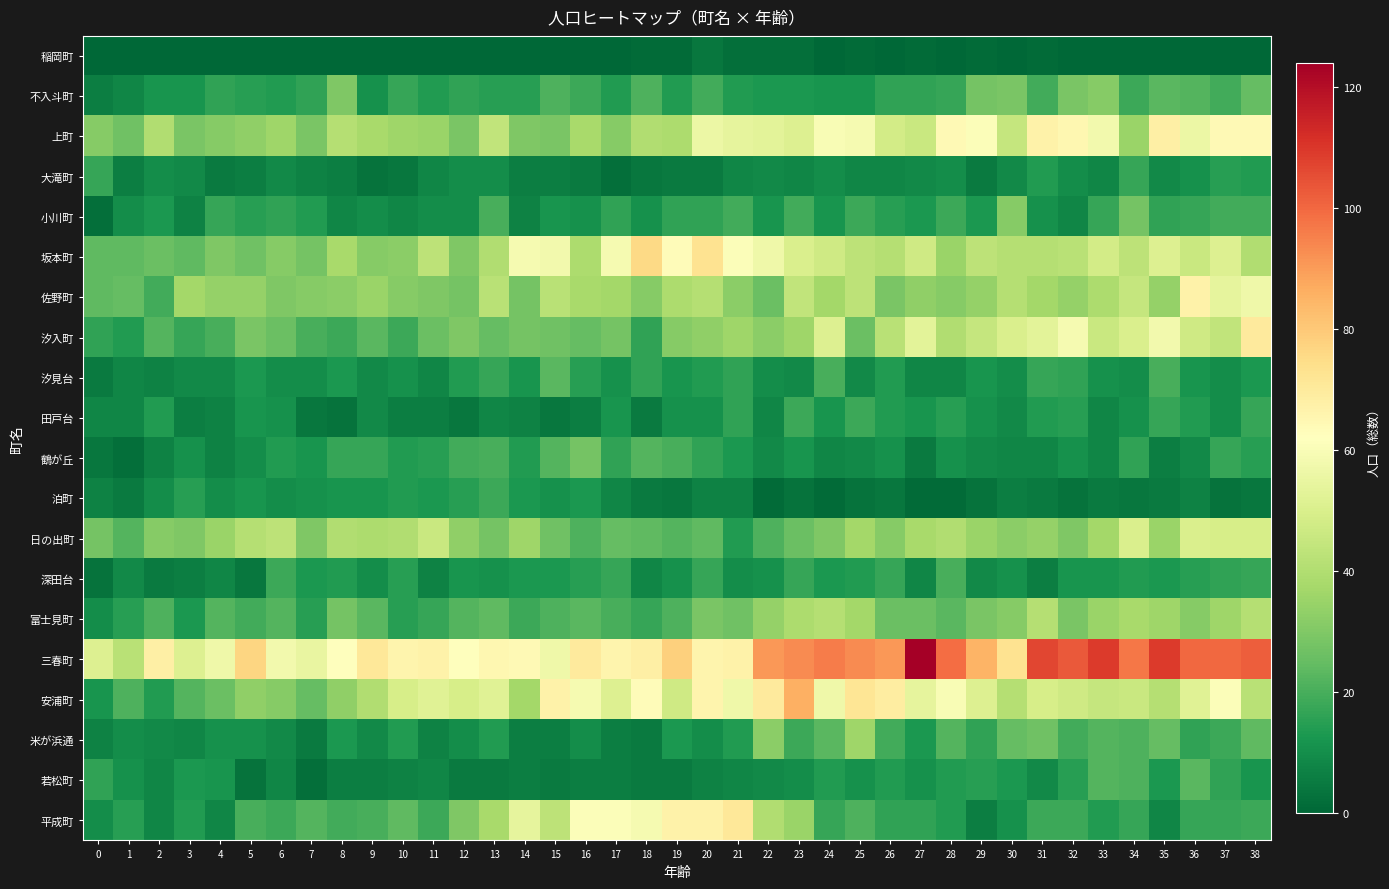

Which has a higher value, 36 or 6?

36